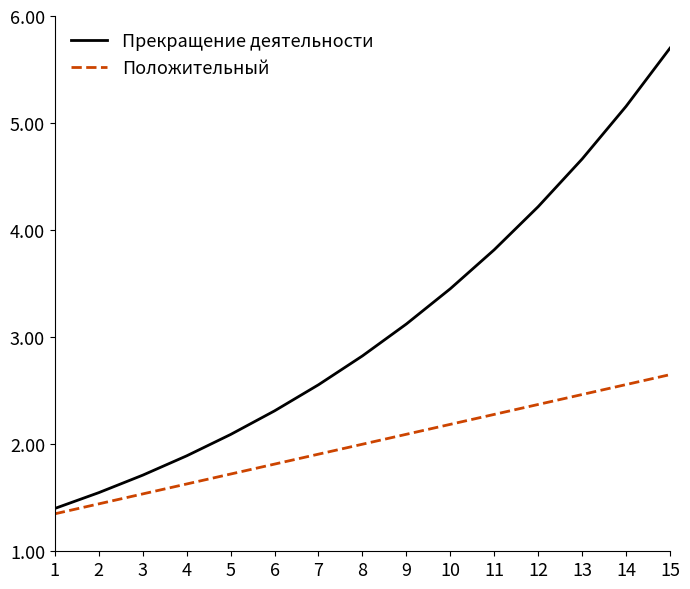

What is the difference between the second highest and minimum values in the Прекращение деятельности series?

3.8